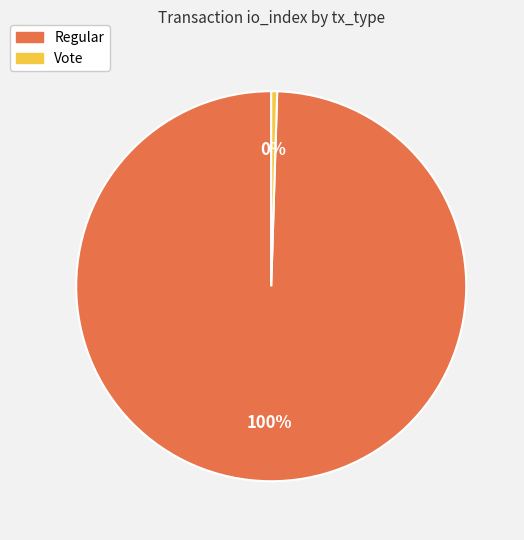

Which slice represents more than half of the pie?

Regular